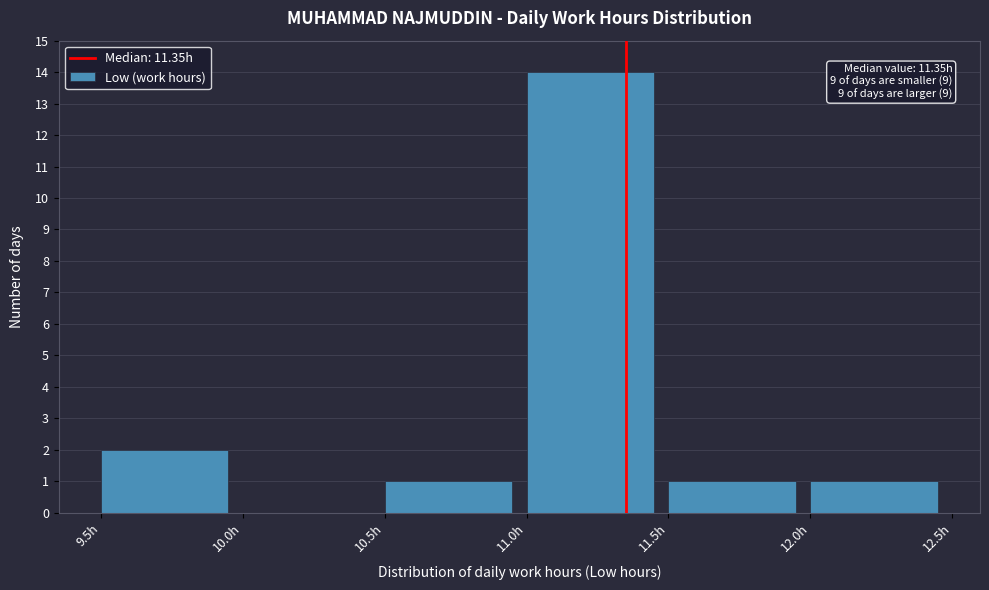

Over which range of the x-axis is the bar tallest?

11.0 to 11.5